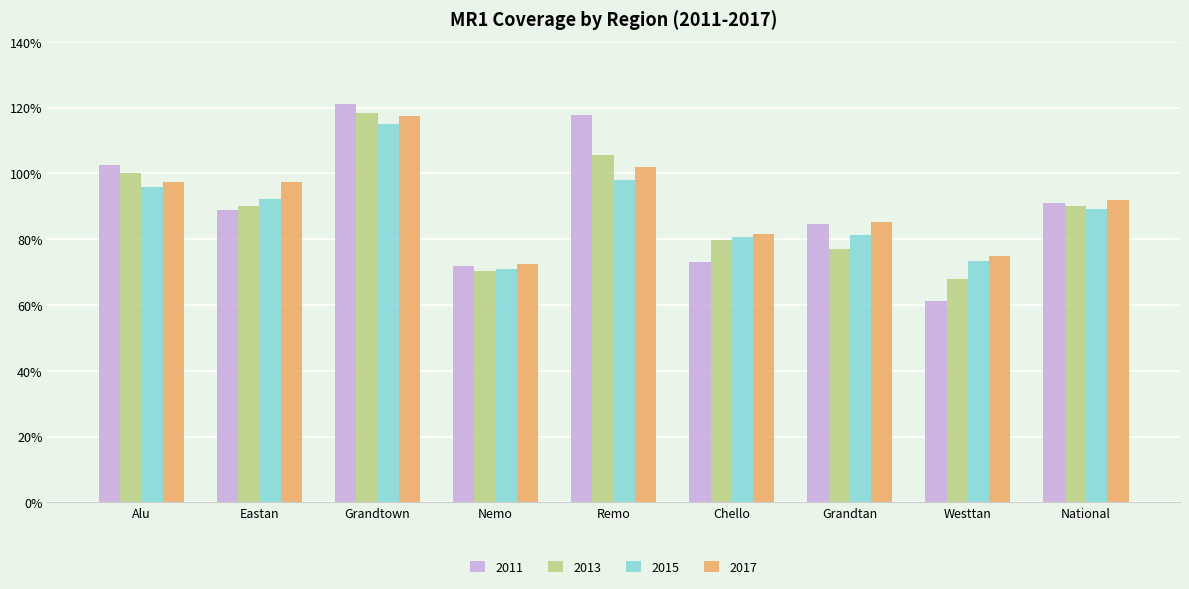

What is the difference between the highest and lowest values at Alu?

6.6